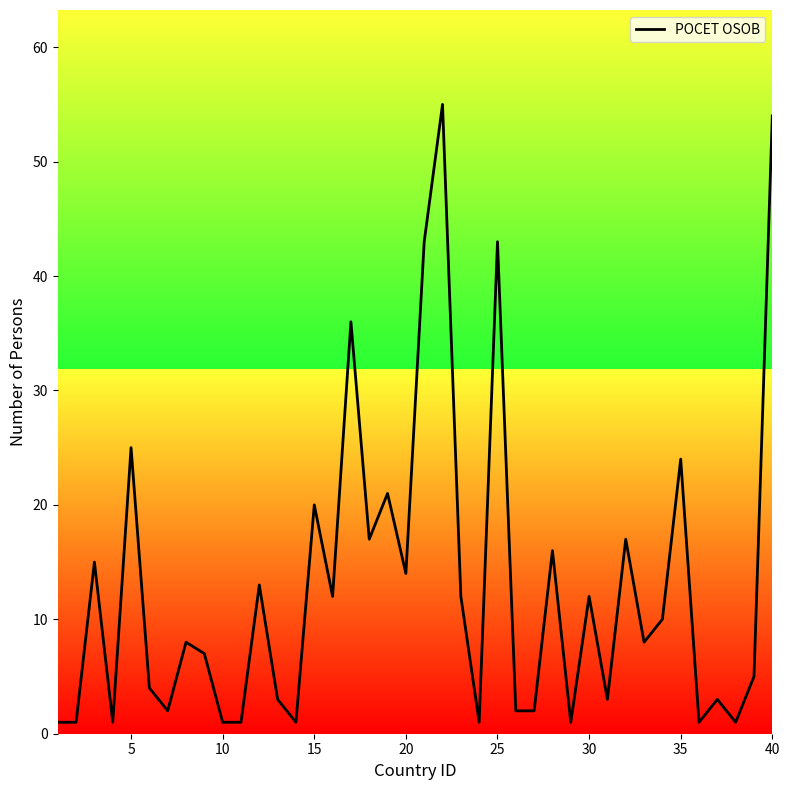

What is the difference between the maximum and minimum values?

54